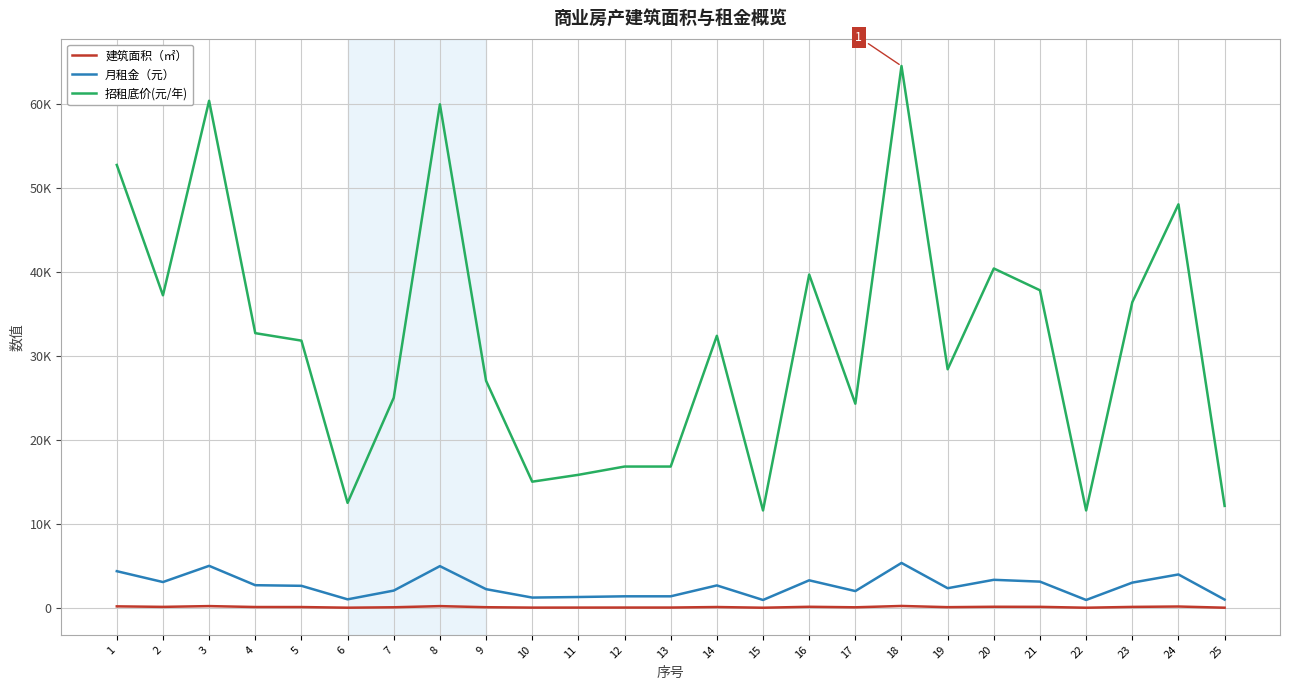

What is the average value of the 建筑面积（㎡） series?

125.6